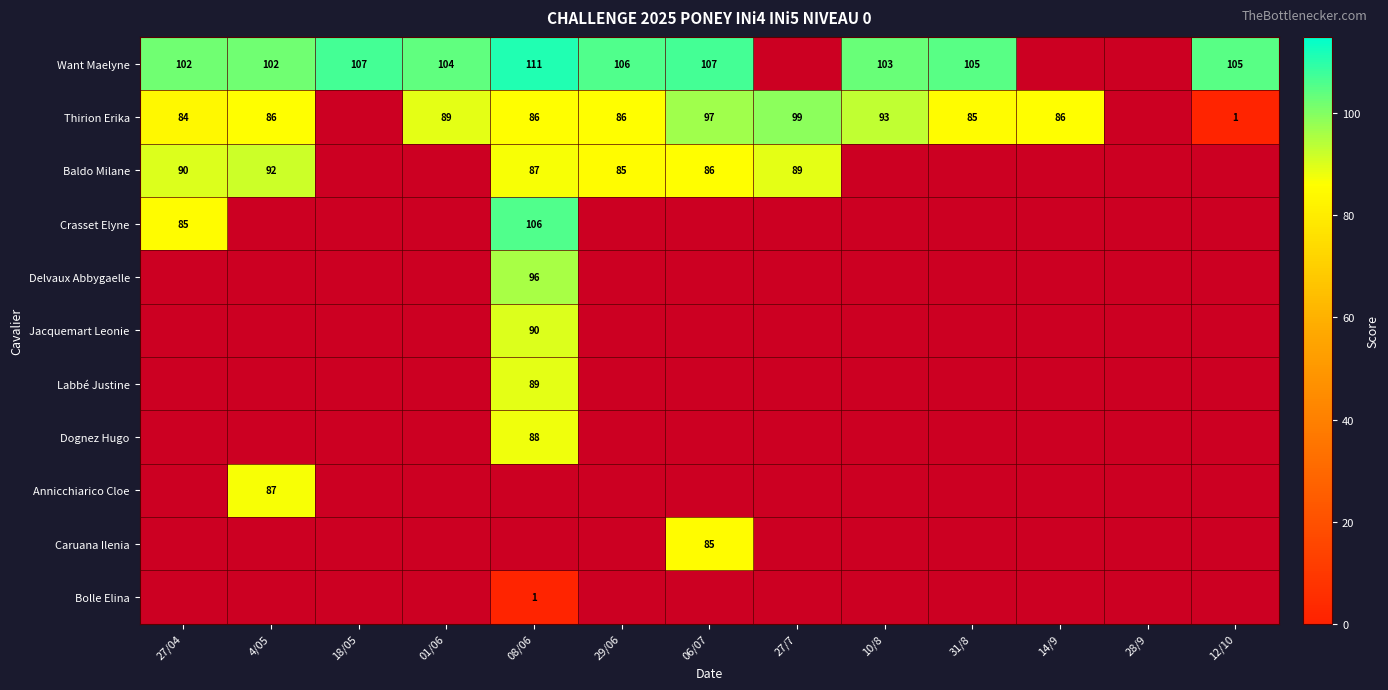

Is it true that Thirion Erika equals 34 at 08/06?

False